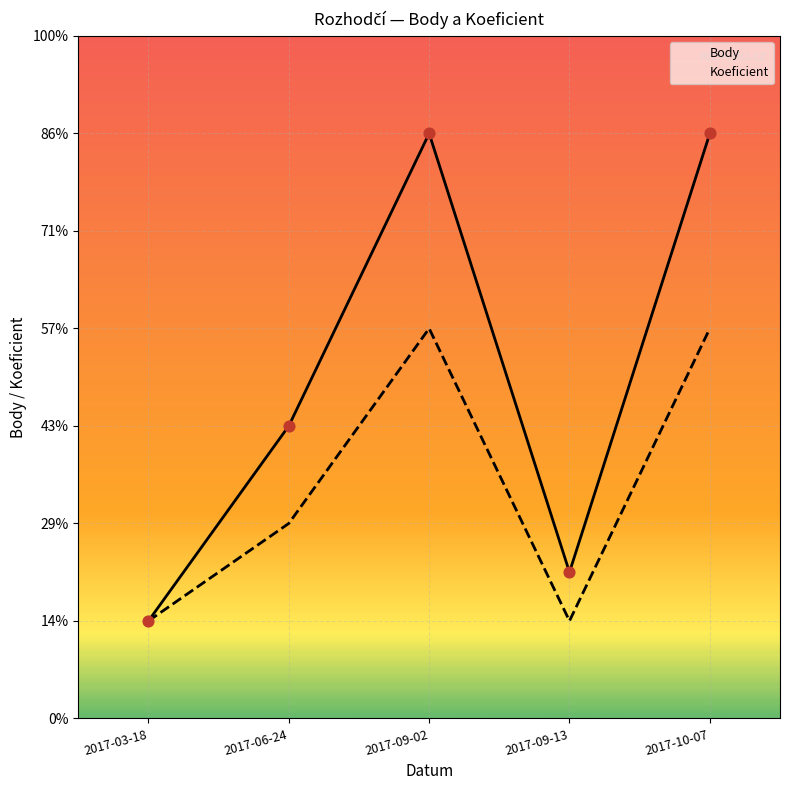

Which series contains the highest Y value?

Body